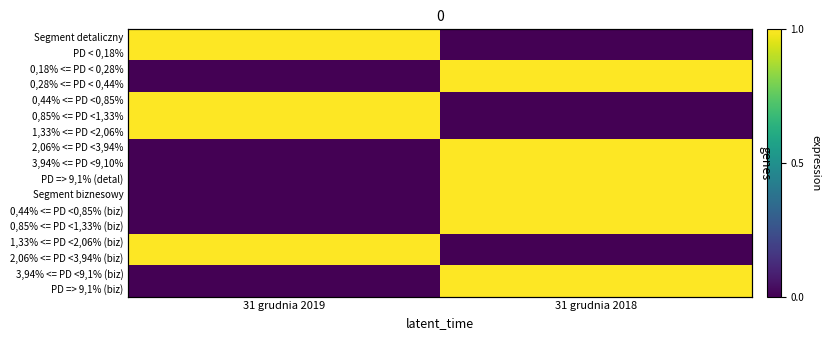

How many values in the 1,33% <= PD <2,06% series exceed 0?

1